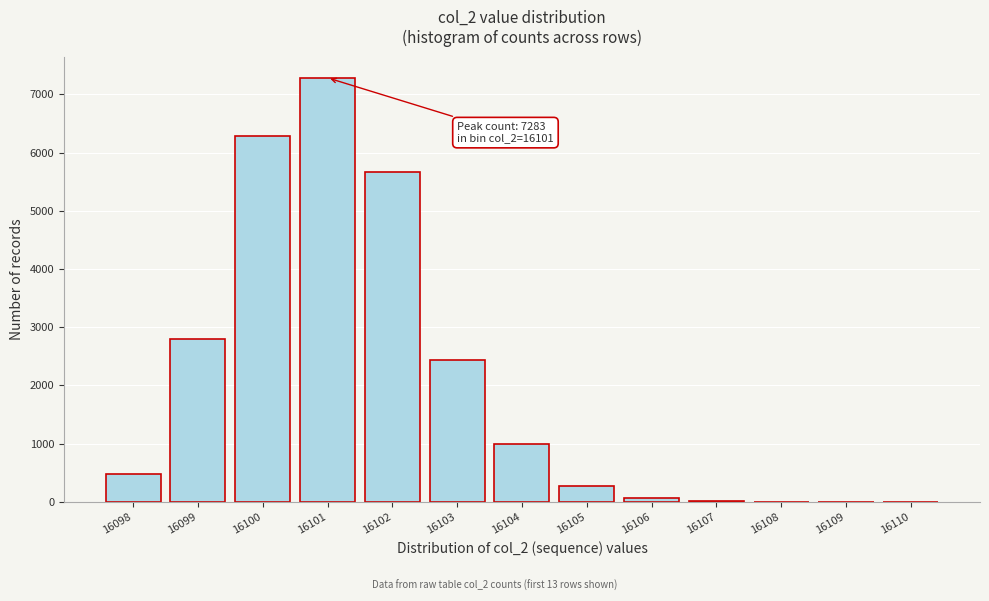

What is the sum of all values?

26245